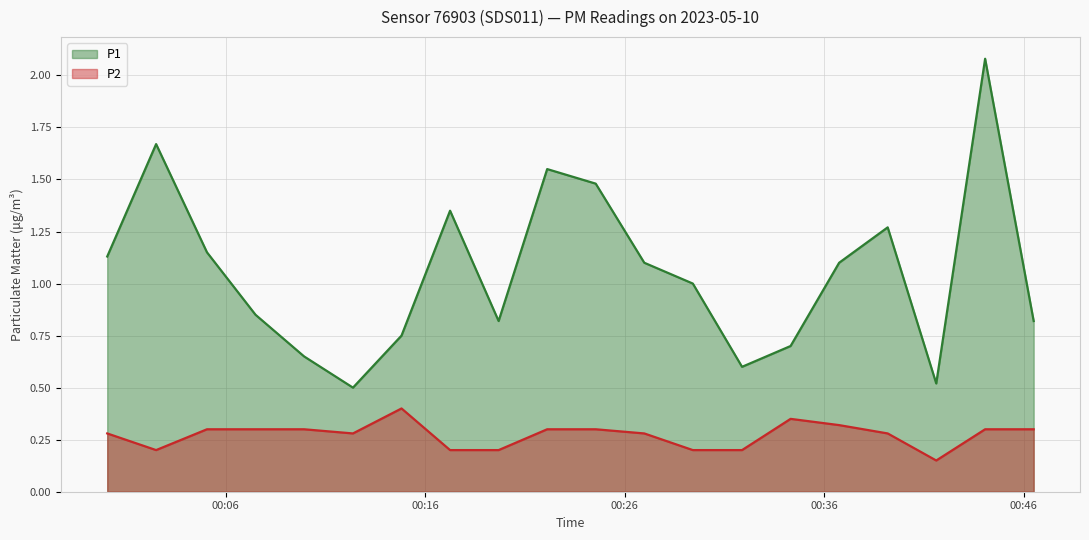

Which has a higher value, 2023-05-10T00:00:04 or 2023-05-10T00:22:07?

2023-05-10T00:22:07